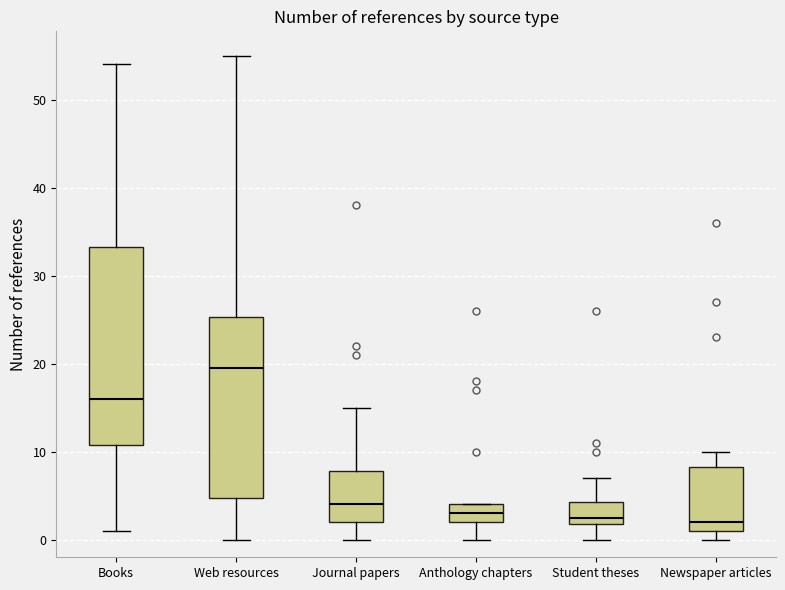

Where does the median line of the box for Web resources sit on the y-axis? The values are not printed on the chart, so give them approximately, as read against the axis.

20